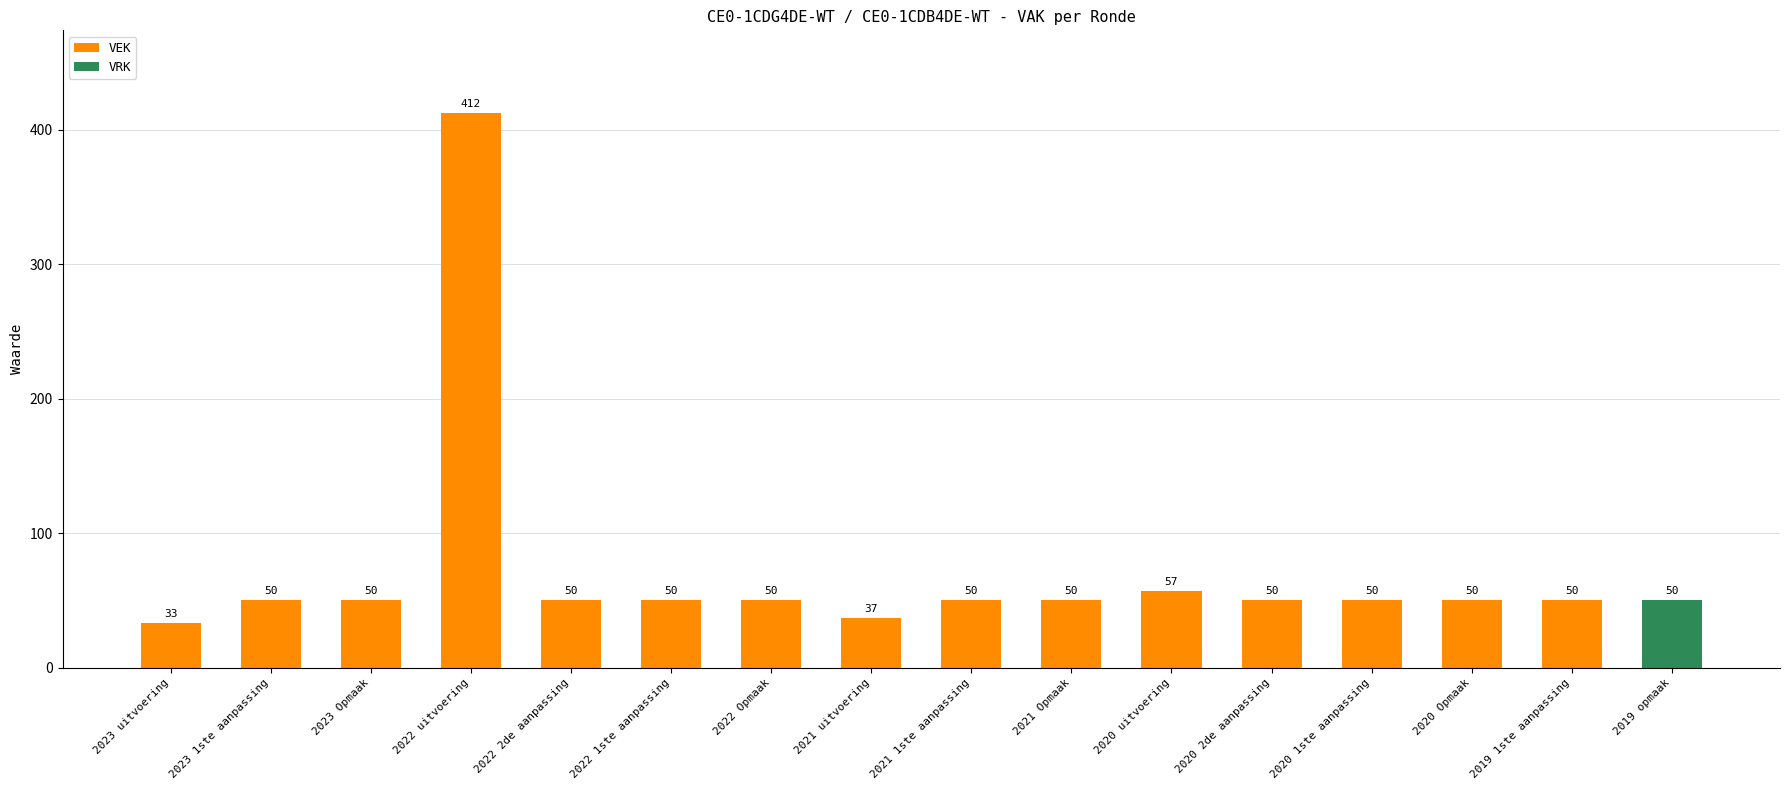

What is the total value across all series at 2022 1ste aanpassing?

50